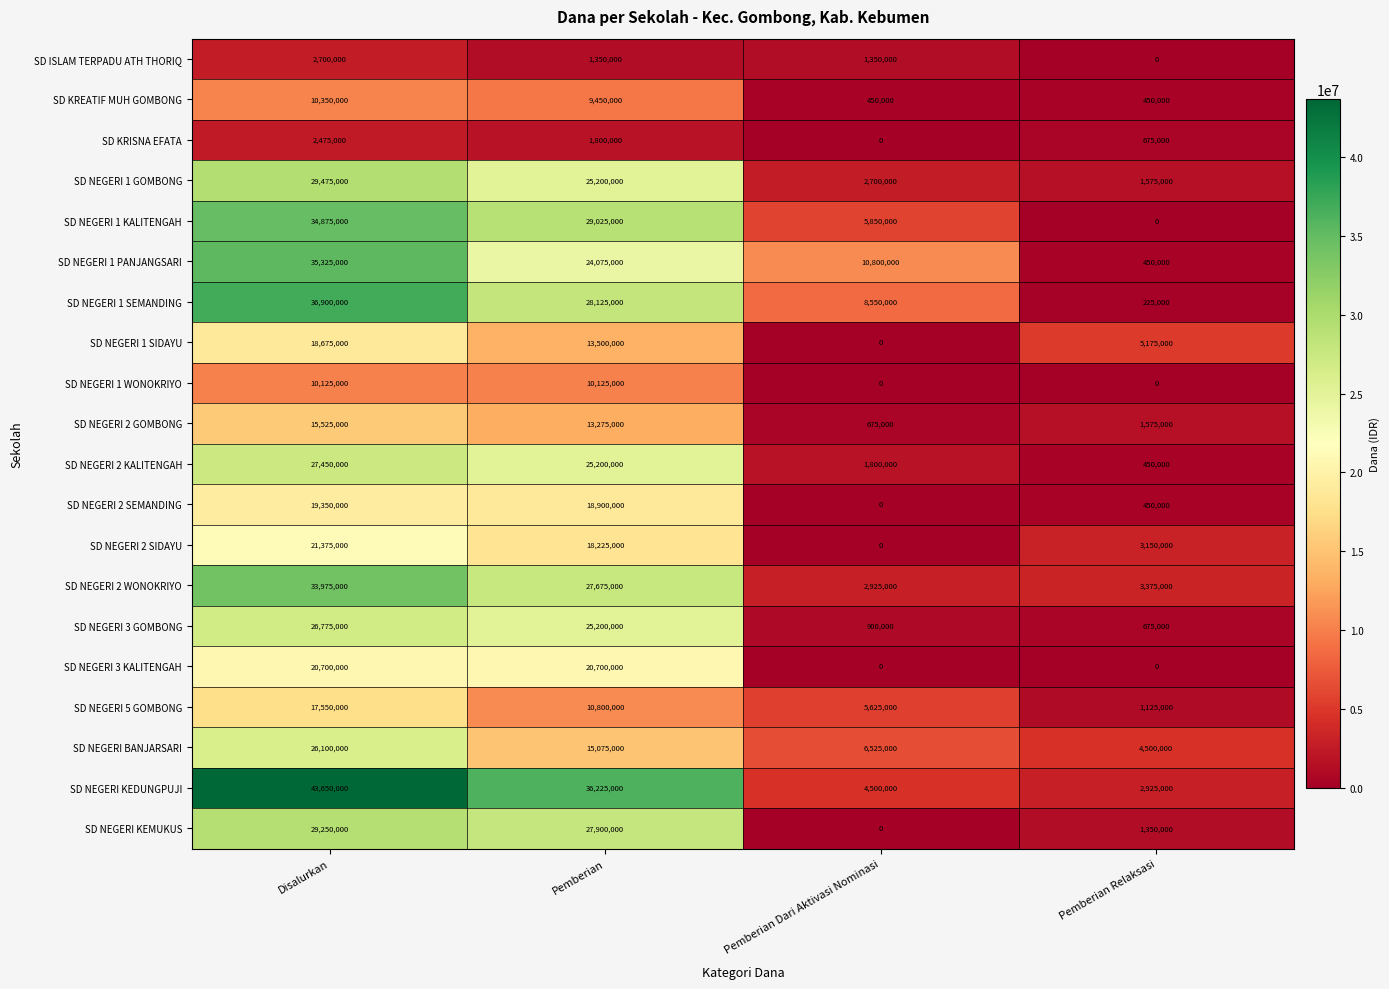

At which label is SD NEGERI 1 PANJANGSARI closest to 17887500?

Pemberian